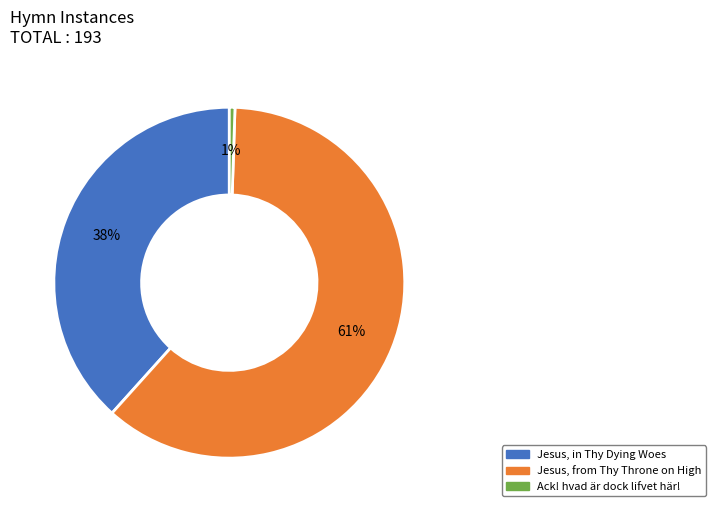

True or false: Jesus, from Thy Throne on High accounts for 61% of the total.

True